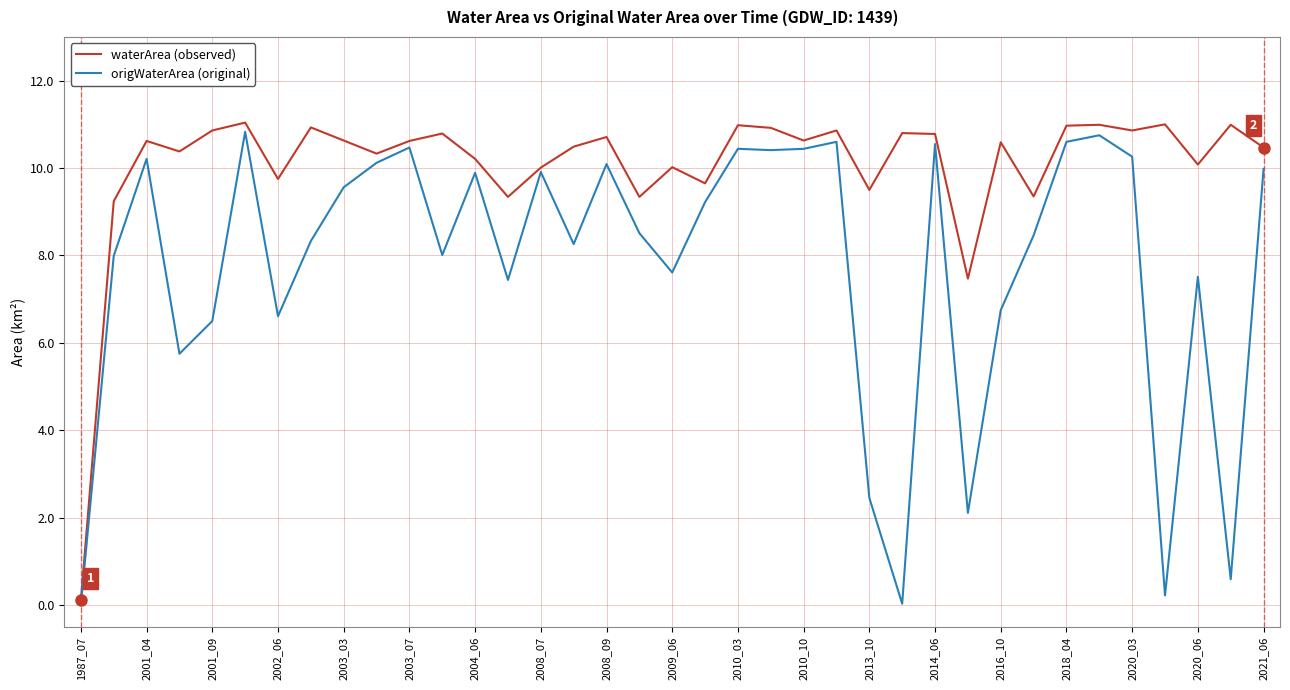

What is the greatest value displayed?

11.0